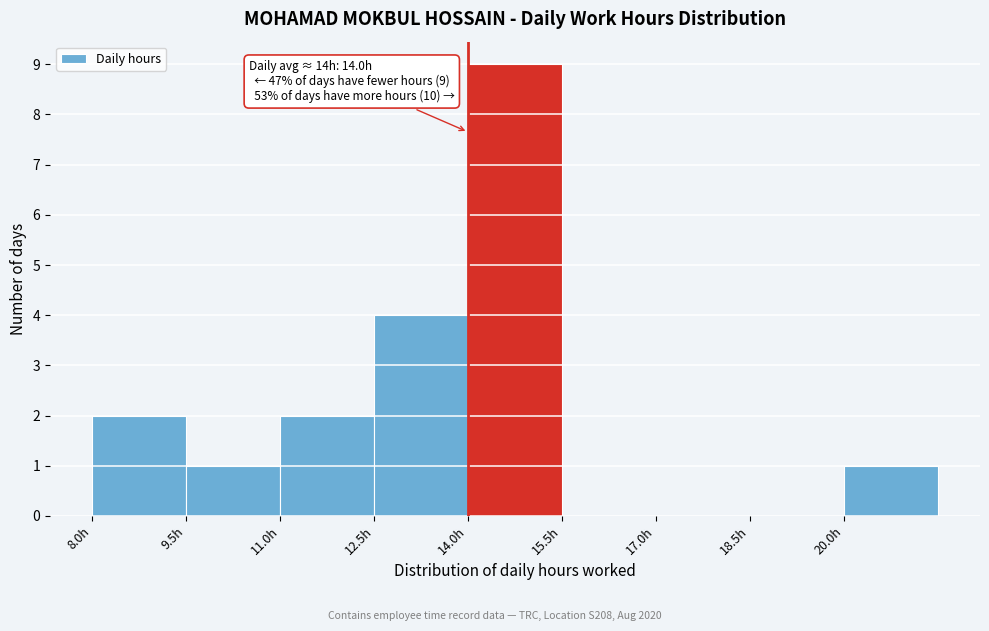

Which range on the x-axis has the tallest bar?

14.0 to 15.5